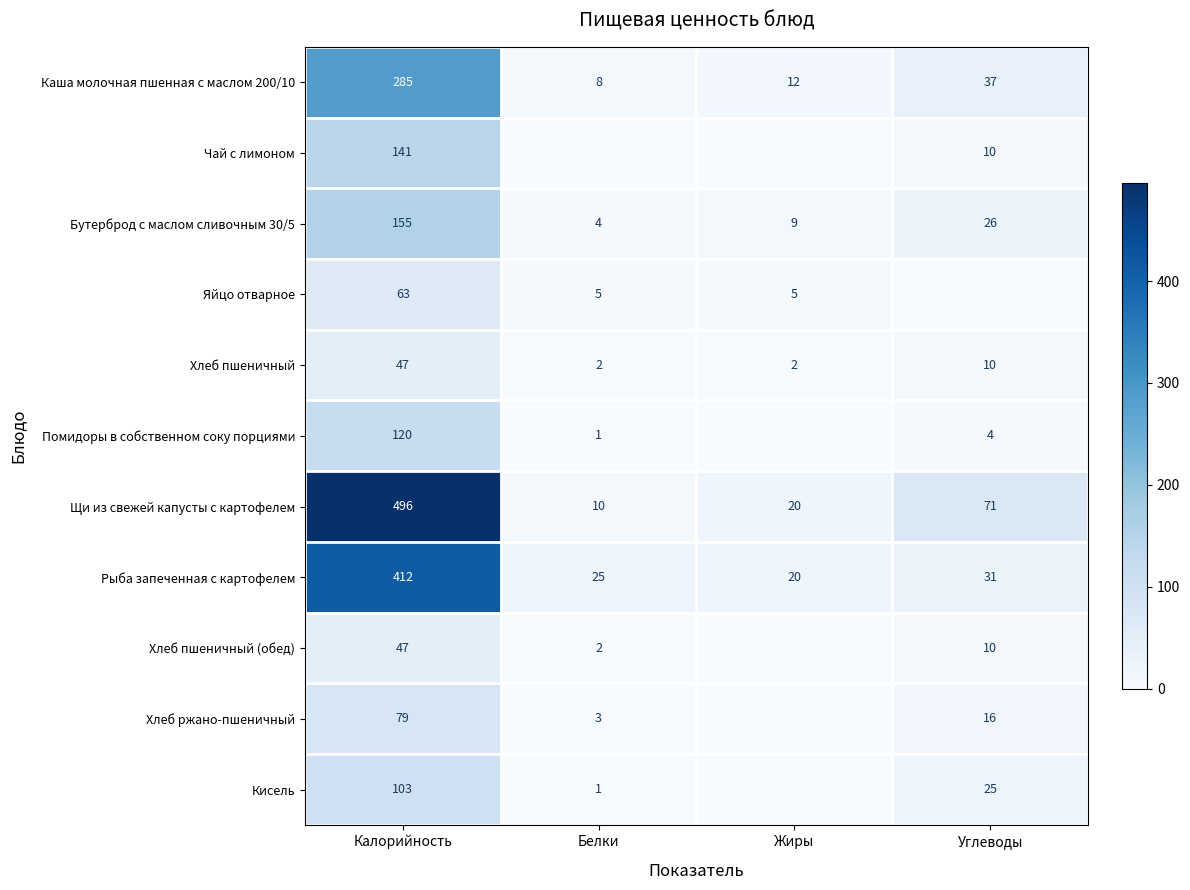

The Яйцо отварное series shows 63 at Калорийность. True or false?

True